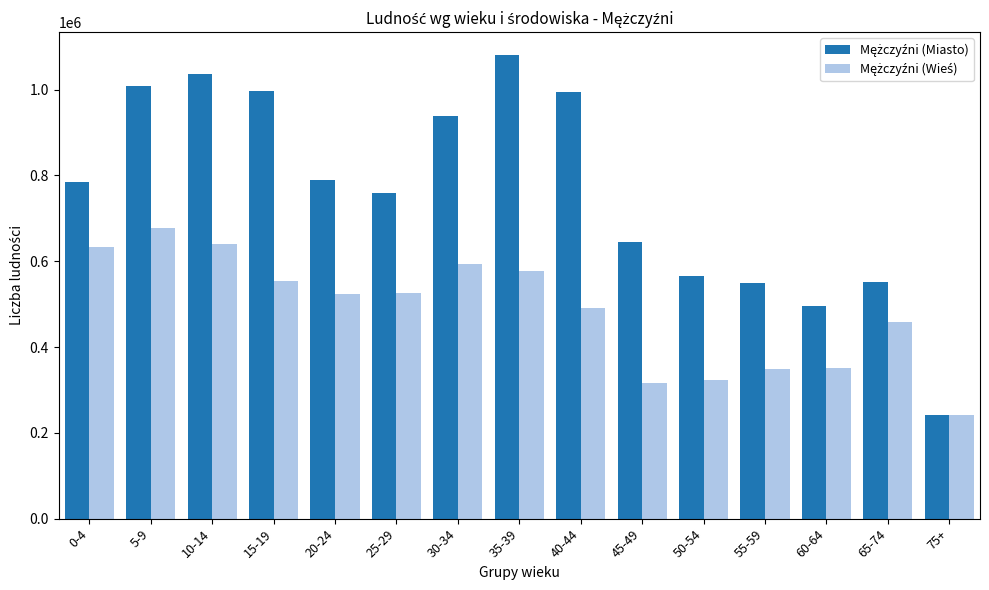

What is the difference between the highest and lowest values at 65-74?

92671